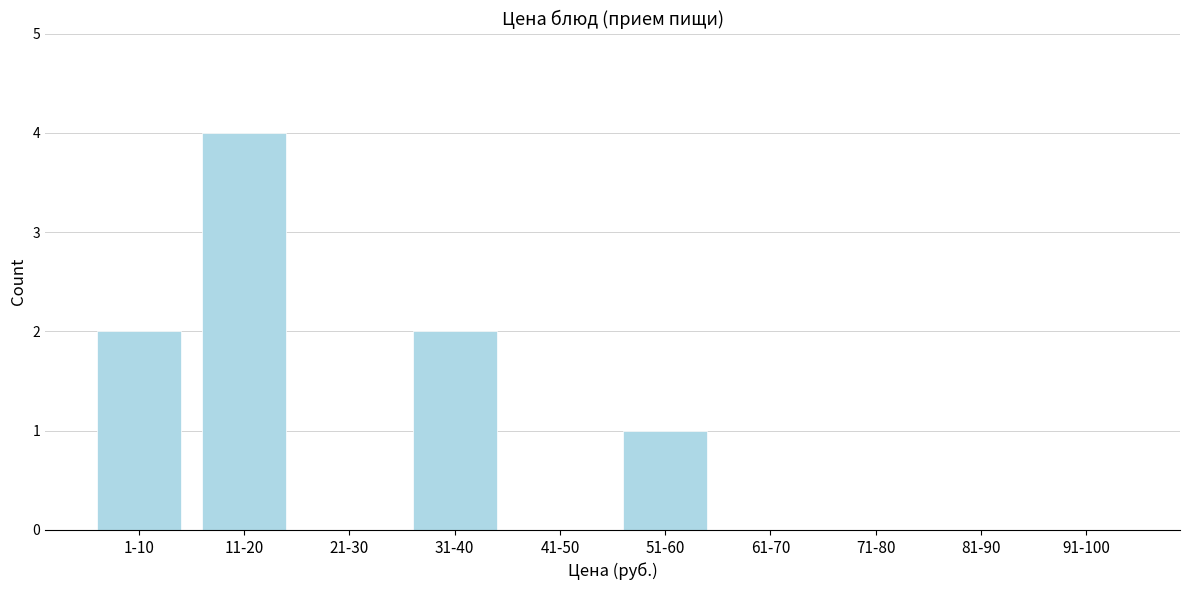

Reading left to right, transcribe all the data shown in this chart.

1-10=2	11-20=4	21-30=0	31-40=2	41-50=0	51-60=1	61-70=0	71-80=0	81-90=0	91-100=0